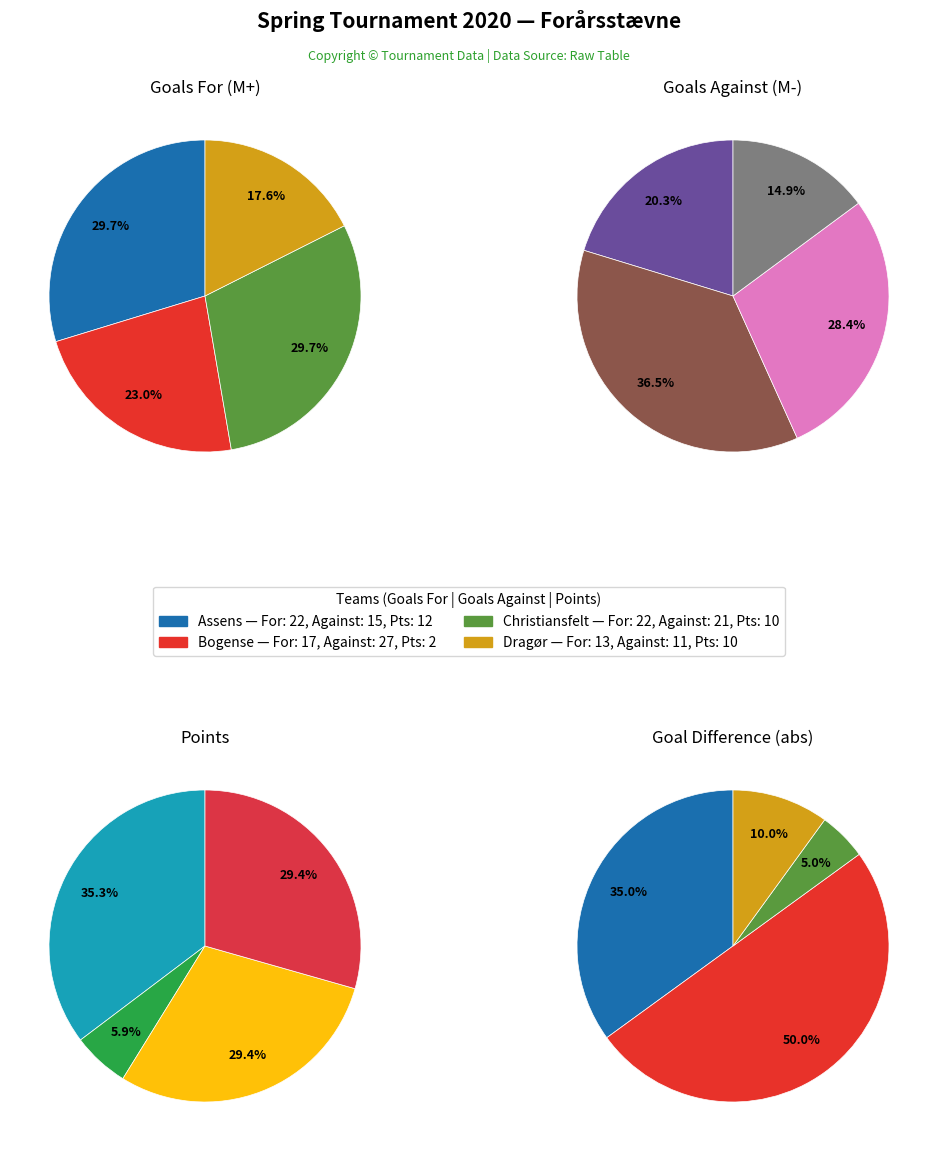

The Bogense slice represents 36% of the pie. True or false?

True